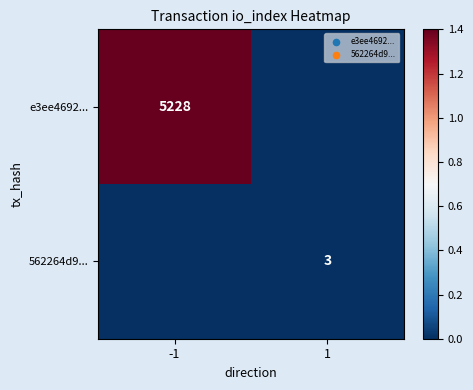

Is the value of 562264d9... at 1 greater than the value of e3ee4692... at -1?

No